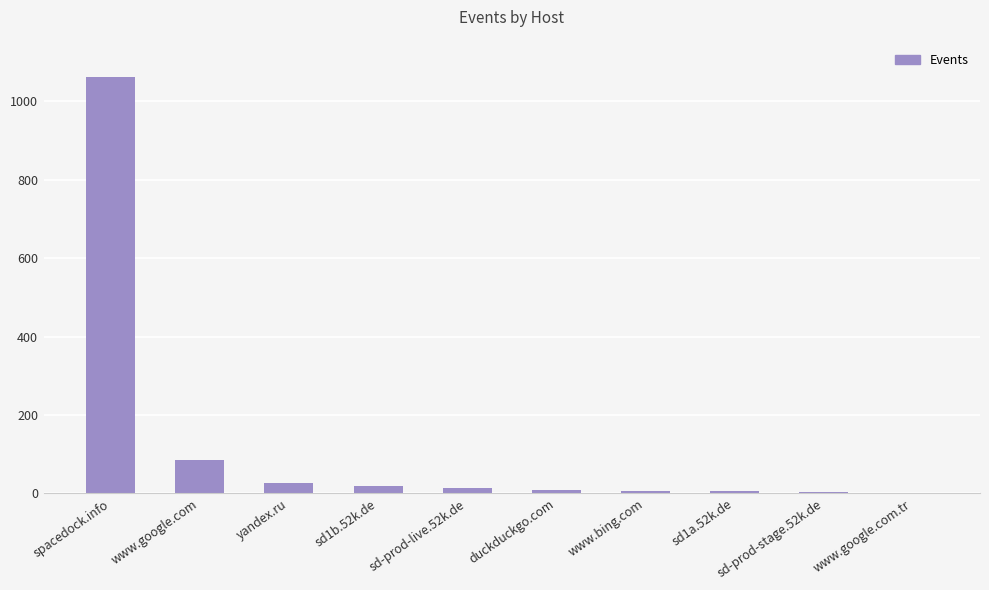

Which label corresponds to the largest value in the chart?

spacedock.info